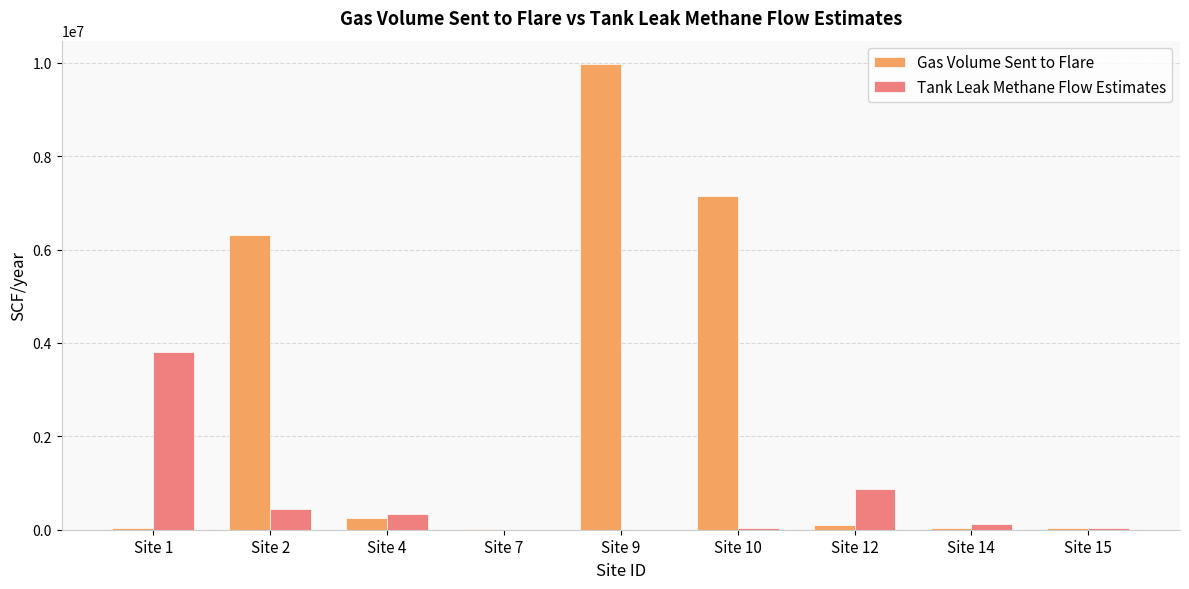

What is the highest value of the Tank Leak Methane Flow Estimates series?

3796428.3